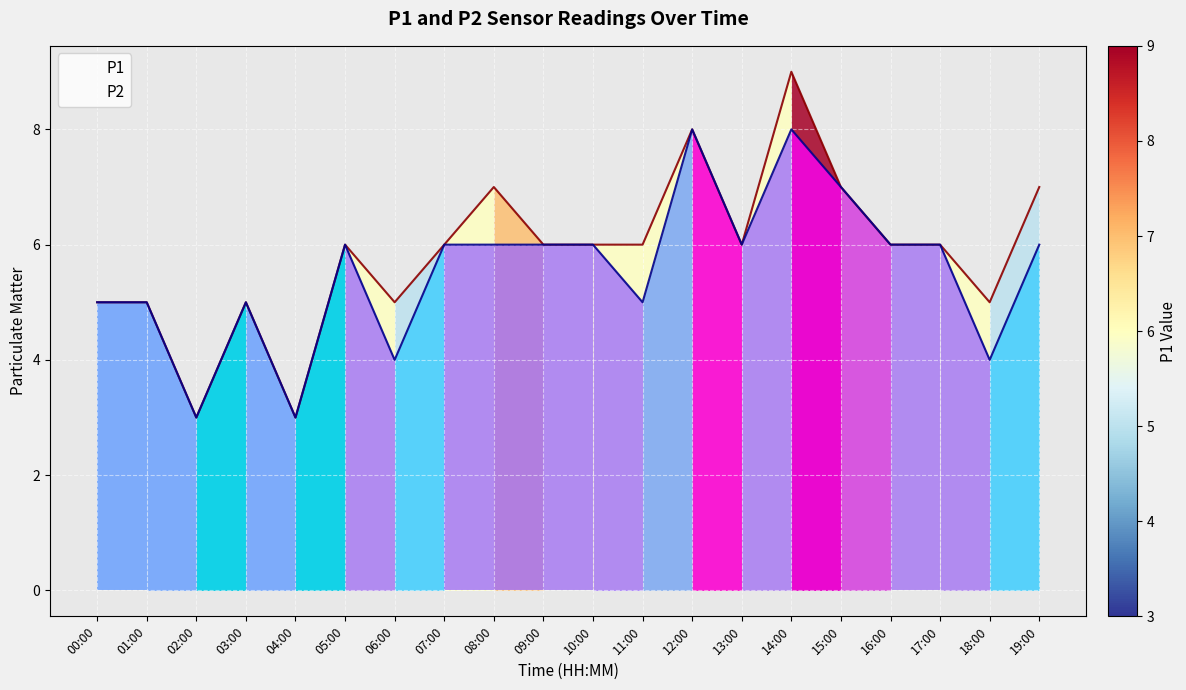

True or false: P2 and P1 cross at least once.

False